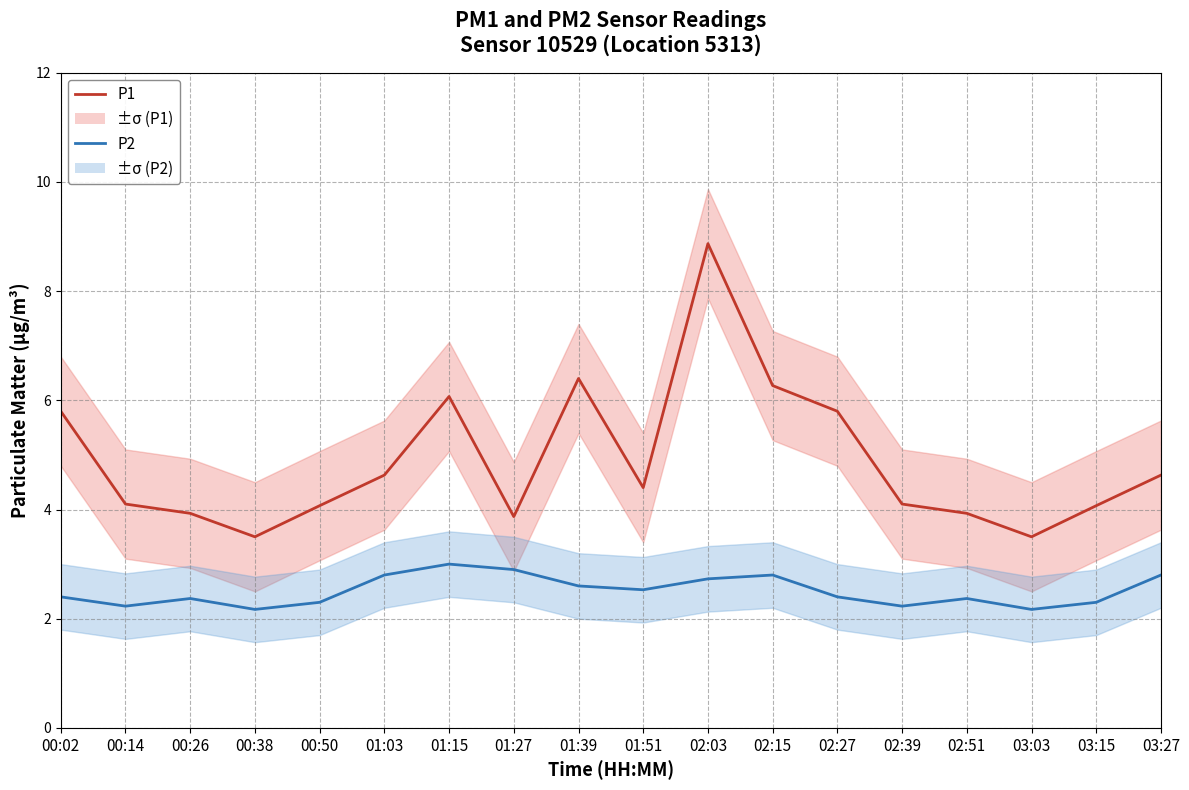

True or false: P1 has a value of 2.5 at 01:51.

False